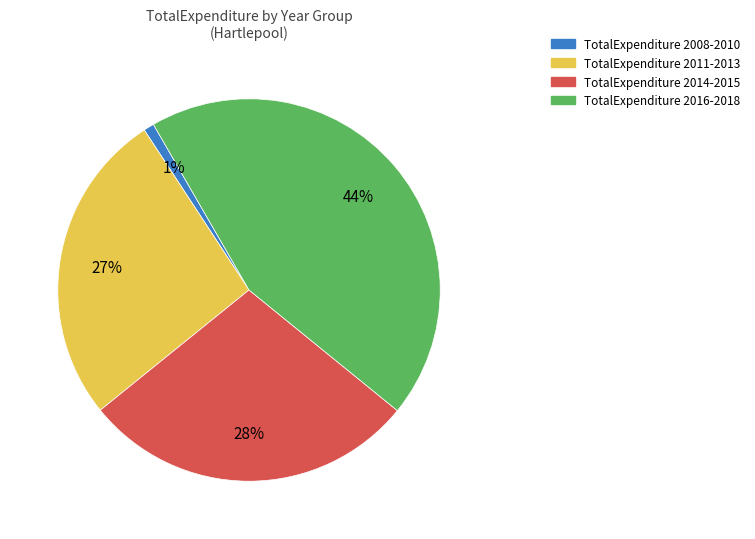

Is there any slice that represents more than half of the pie?

No